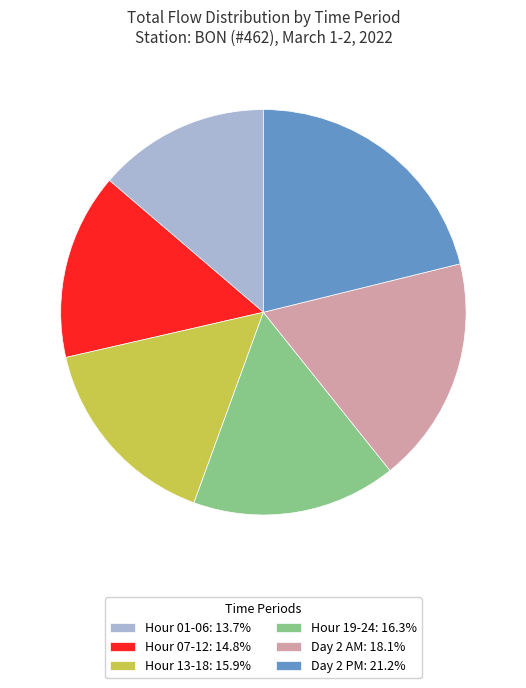

What is the ratio of the value at Day 2 AM: 18.1% to the value at Hour 07-12: 14.8%?

1.2